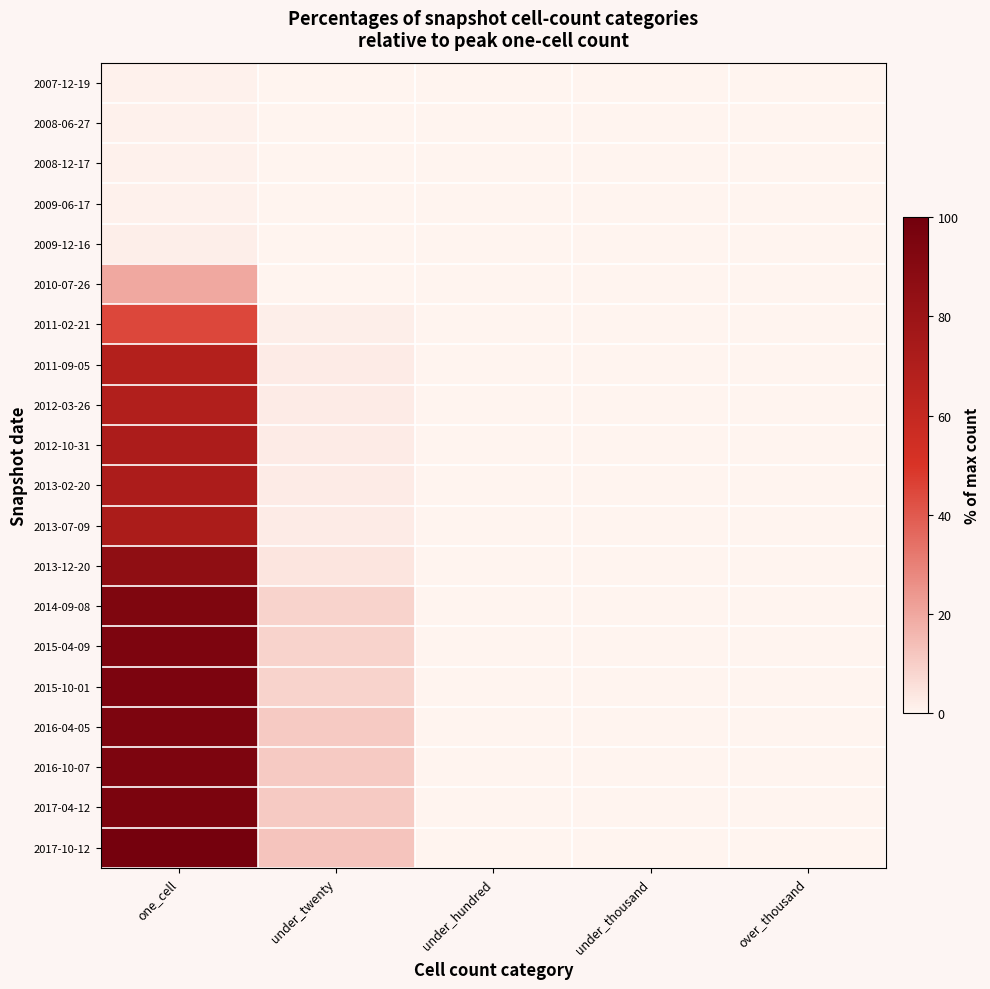

At which category is the sum across all series the highest?

one_cell